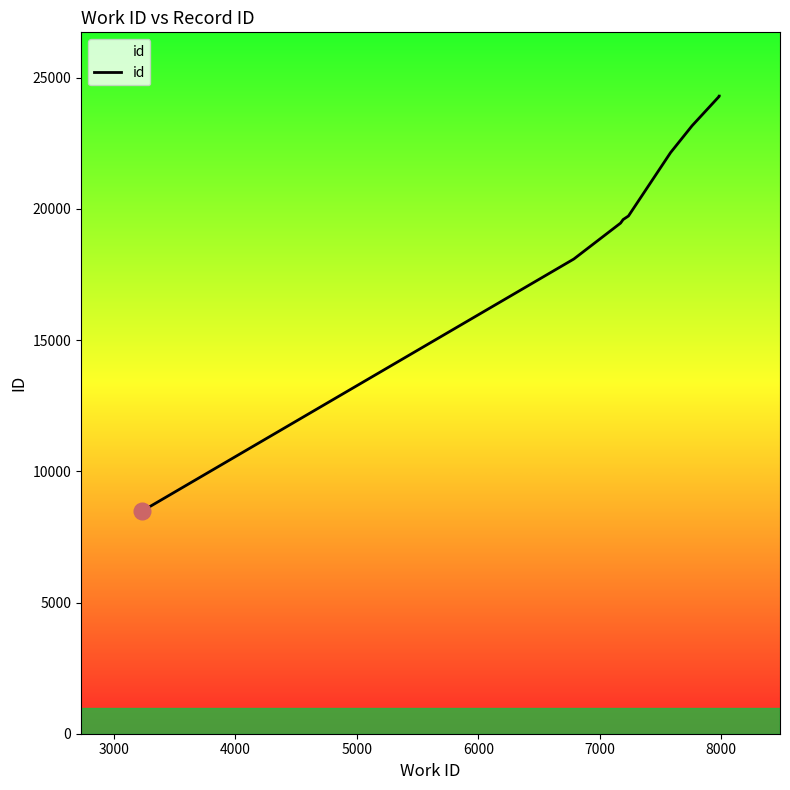

What is the smallest value displayed?

8477